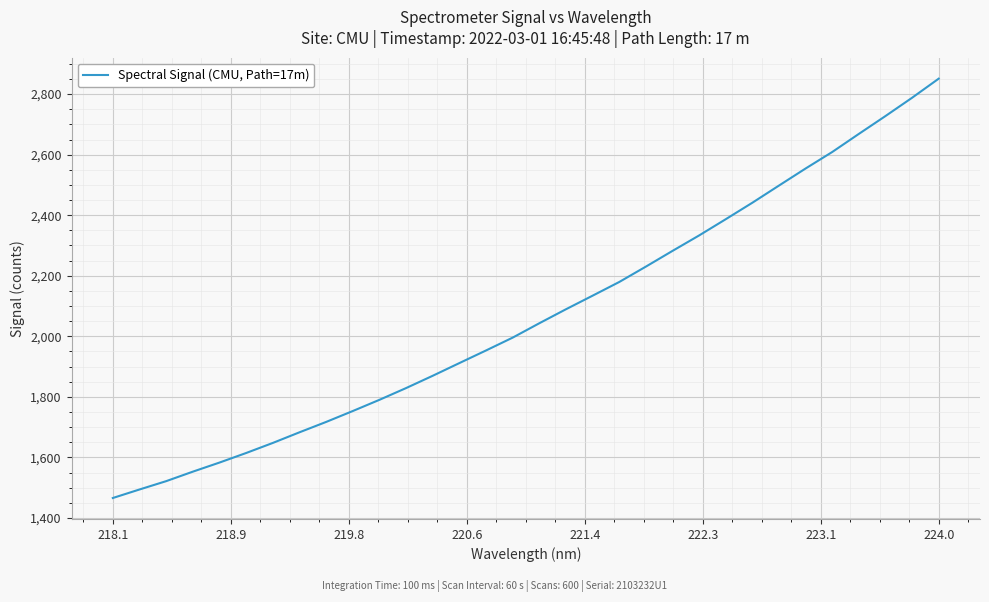

What is the maximum value shown in the chart?

2851.0